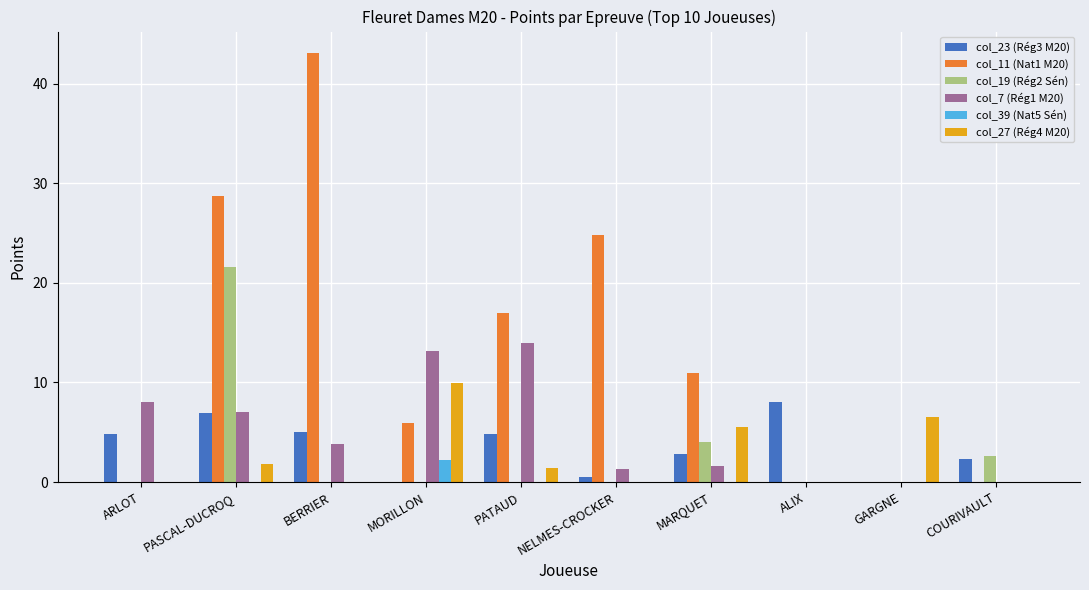

How many distinct data groups are displayed?

6